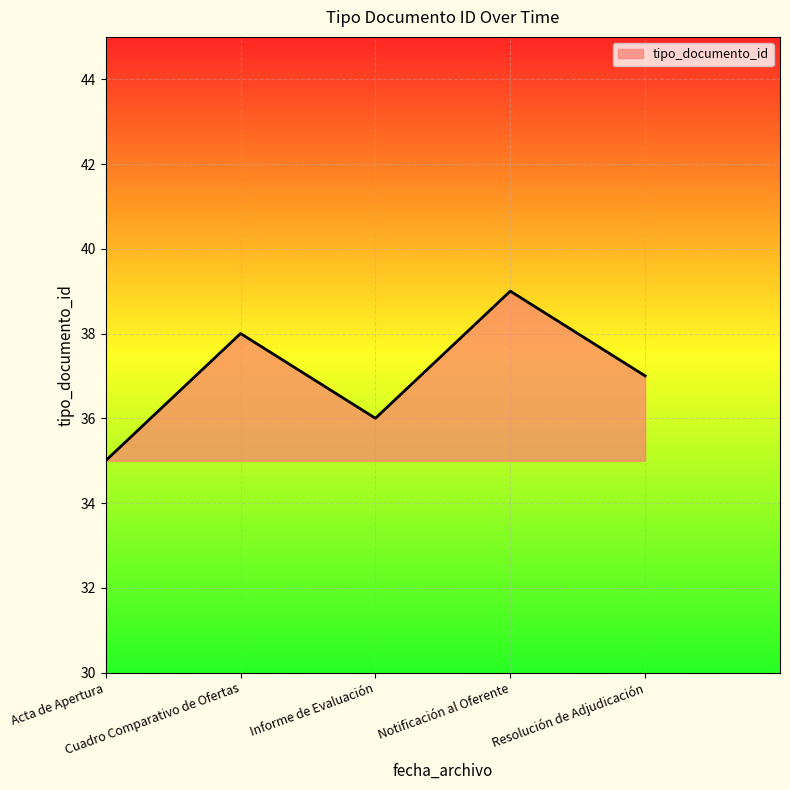

List the labels in order of value, largest first.

Notificación al Oferente, Cuadro Comparativo de Ofertas, Resolución de Adjudicación, Informe de Evaluación, Acta de Apertura